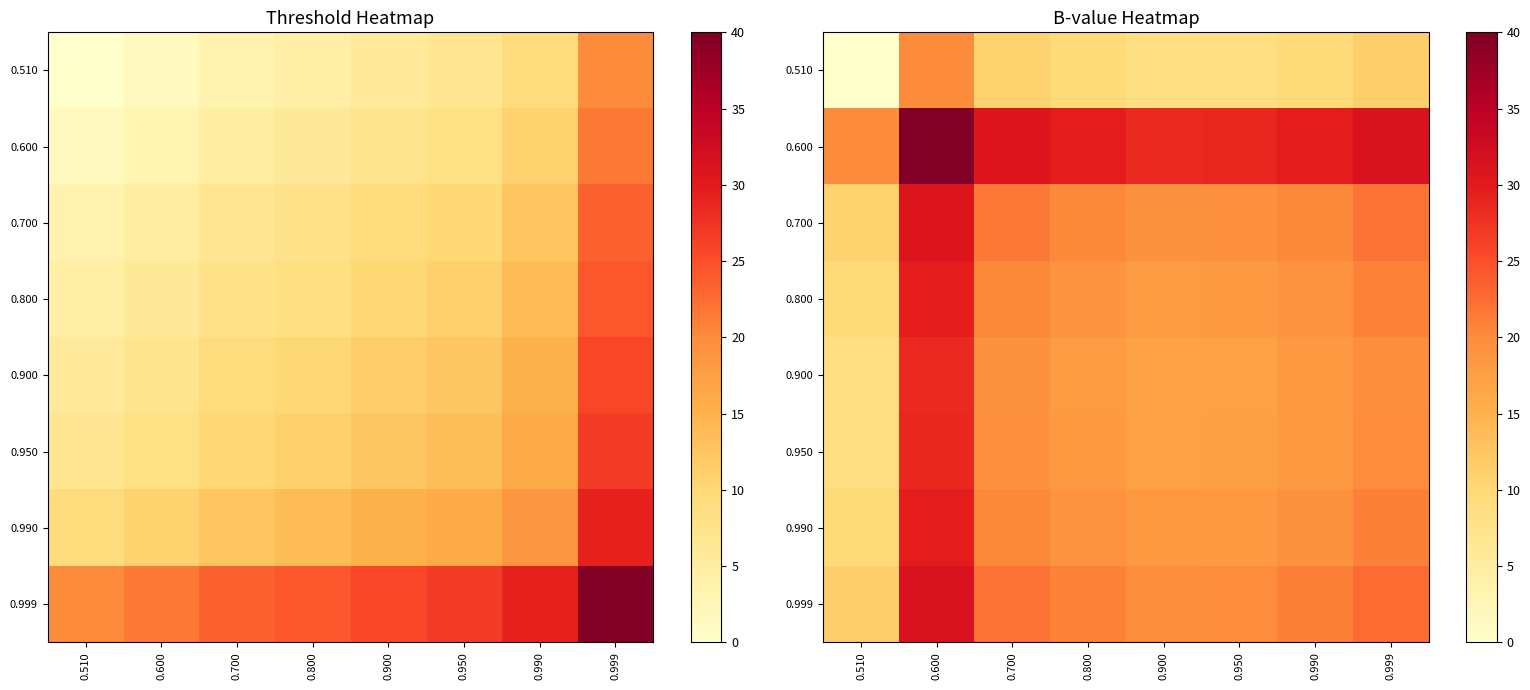

Where is 0.510 nearest to the value 10?

0.990